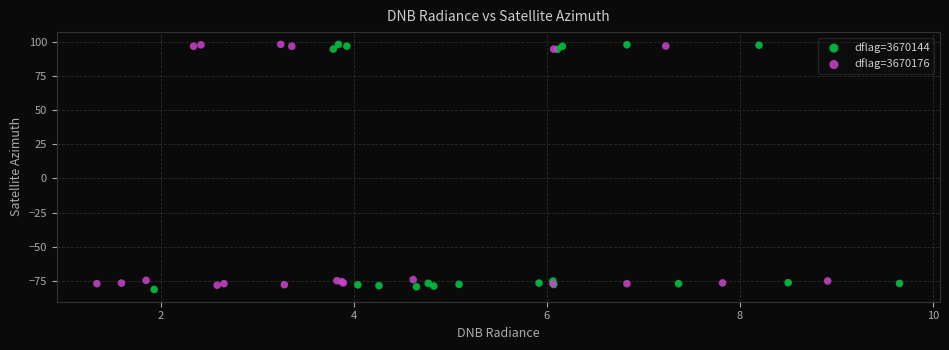

Which series contains the lowest Y value?

dflag=3670144